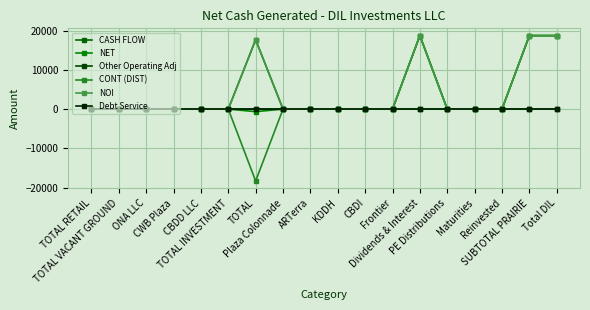

What is the minimum value shown in the chart?

-18333